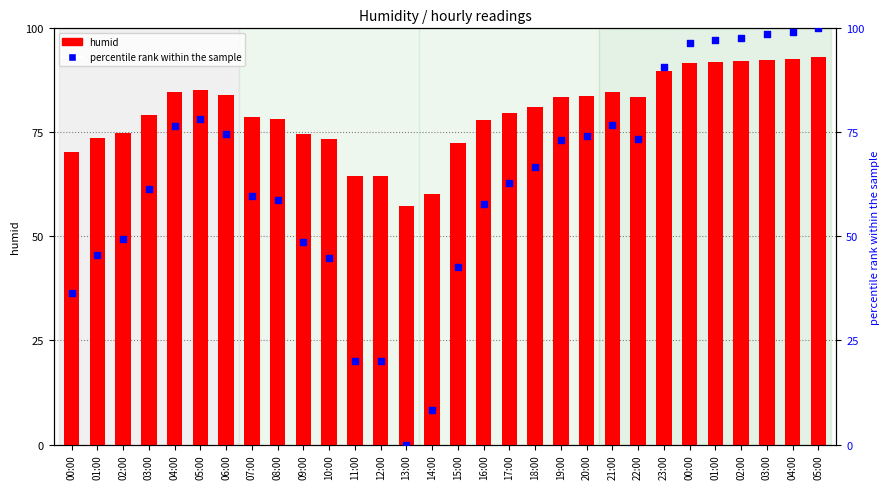

At which category is the sum across all series the highest?

05:00